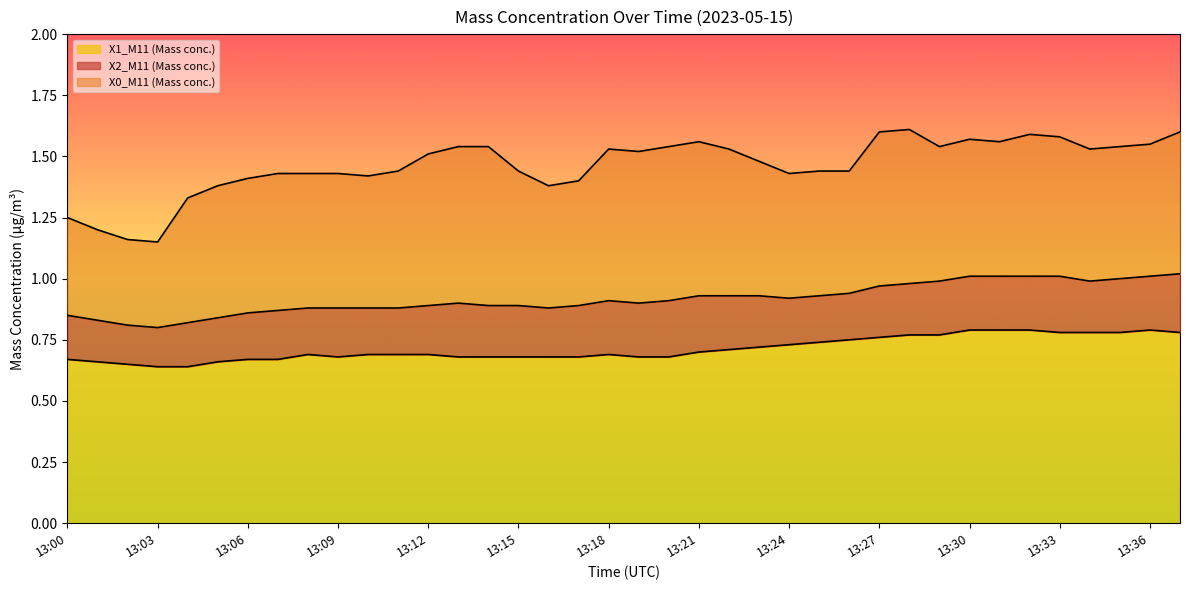

What is the difference between the second highest and second lowest values in the X0_M11 (Mass conc.) series?

0.4